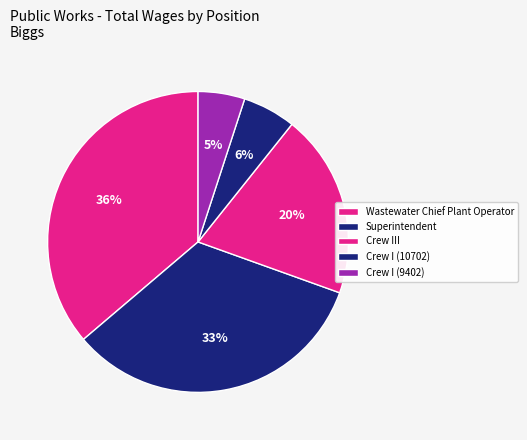

To the nearest percent, what percentage of the pie is Crew I (9402)?

5%